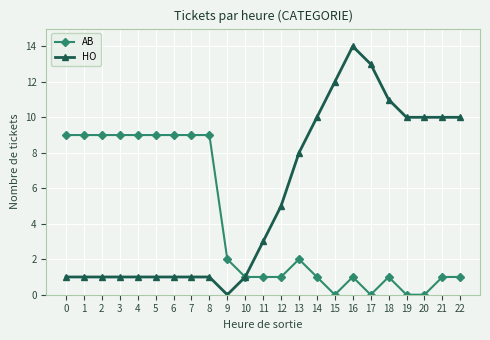

Which series has the largest total across all categories?

HO